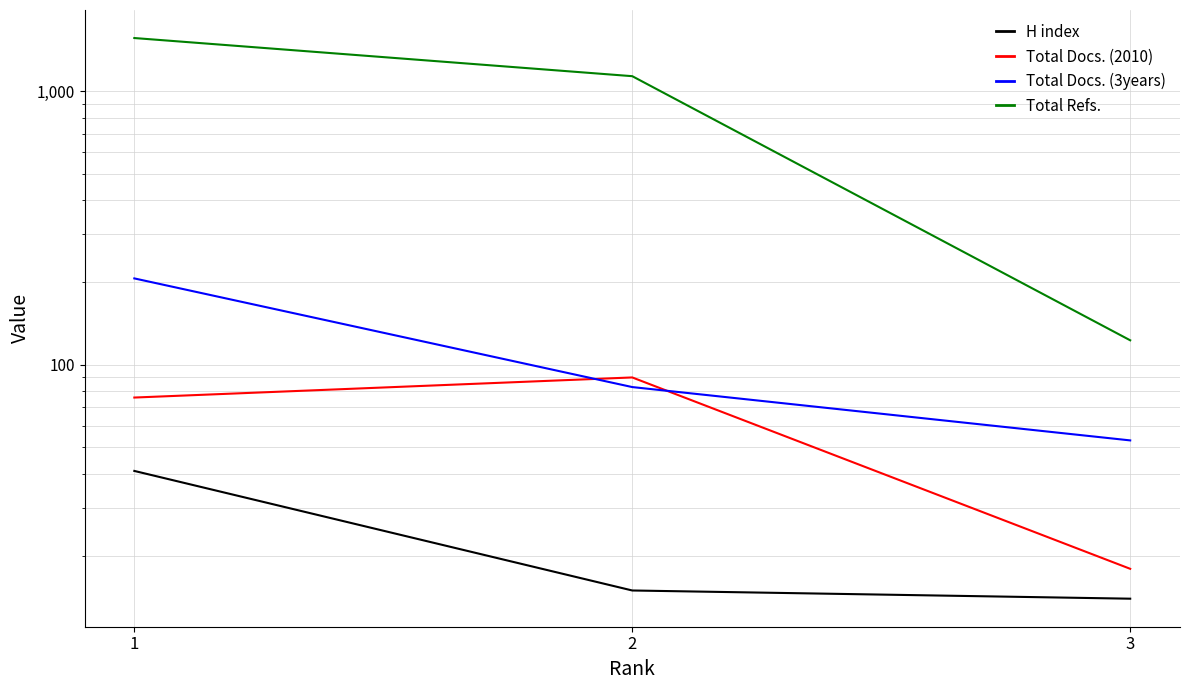

At which label is Total Refs. closest to 843?

2